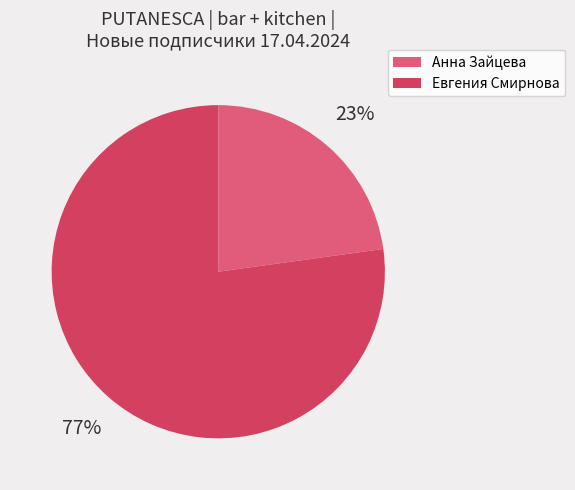

Combined, do Евгения Смирнова and Анна Зайцева account for over 50%?

Yes